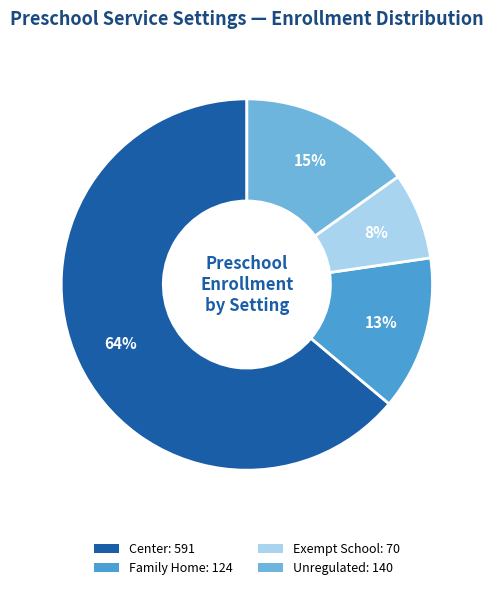

Is there a majority slice in this chart?

Yes